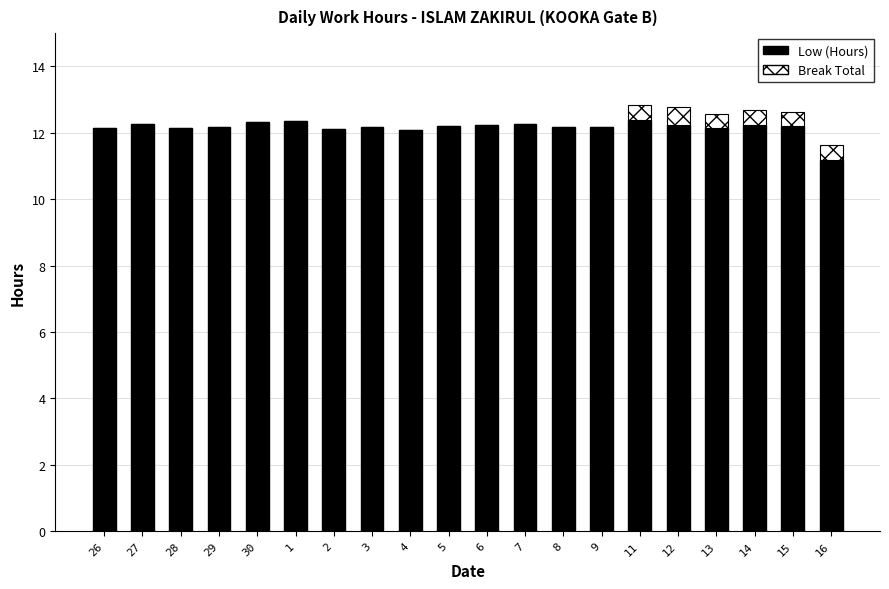

What is the total value across all series at 6?

12.2